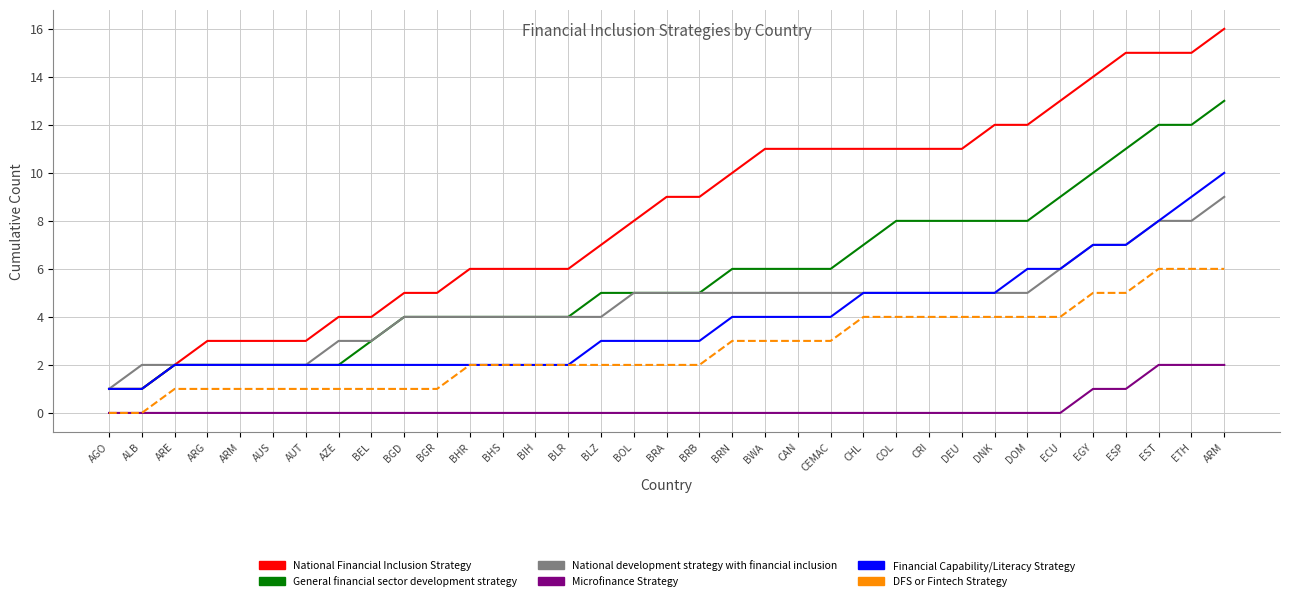

How many lines are shown in the chart?

6